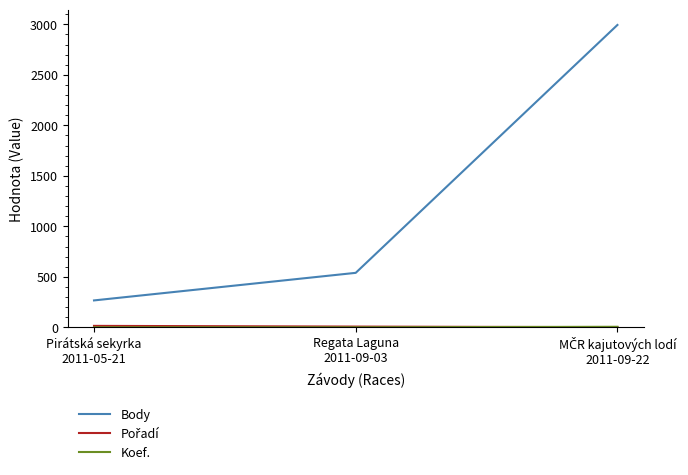

Which series has the widest spread of values?

Body